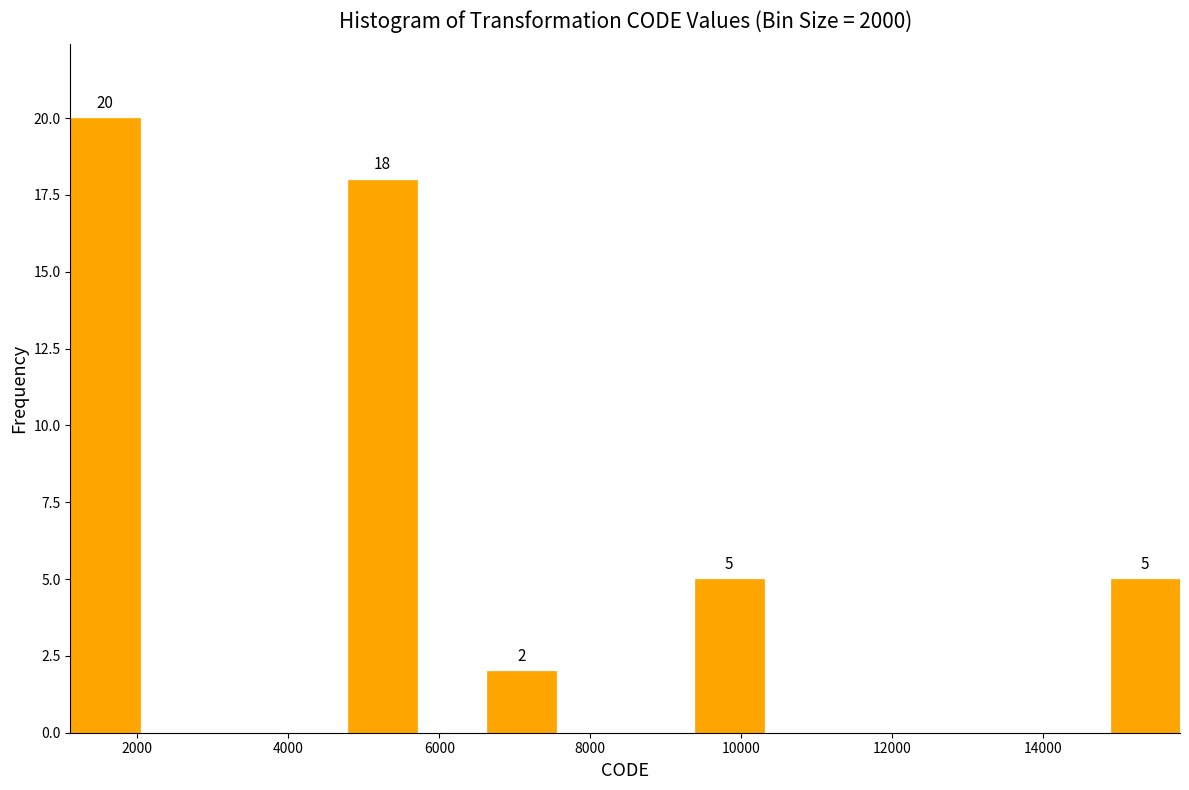

Over which range of the x-axis is the bar tallest?

1200 to 2000